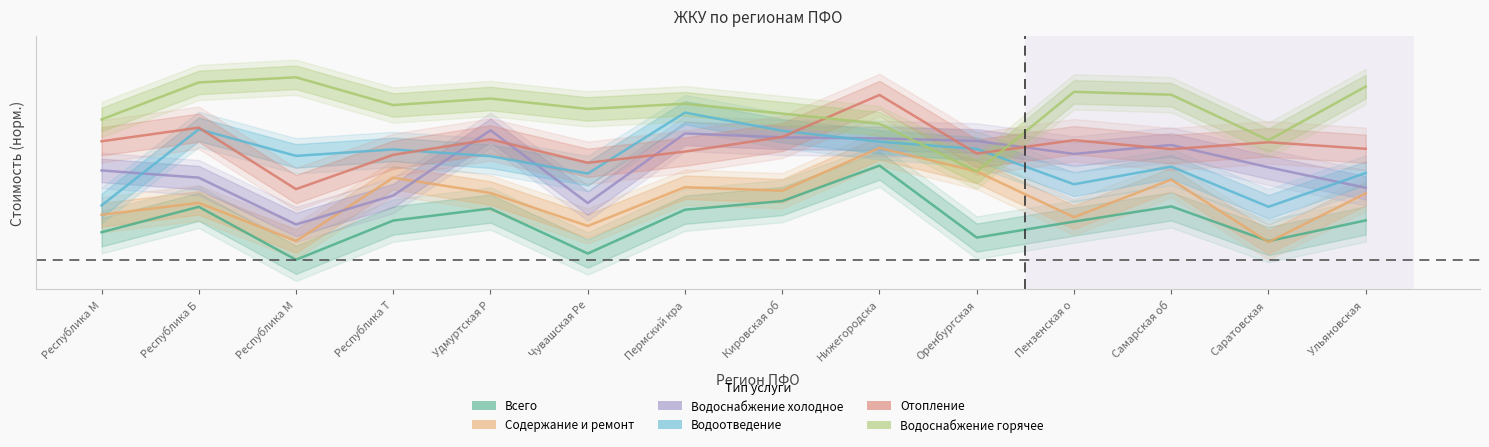

What is the highest value of the Водоотведение series?

1.2